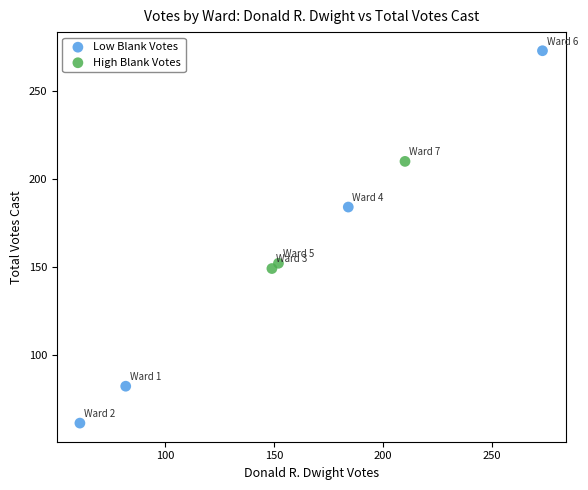

Which series reaches the maximum Y coordinate?

Low Blank Votes